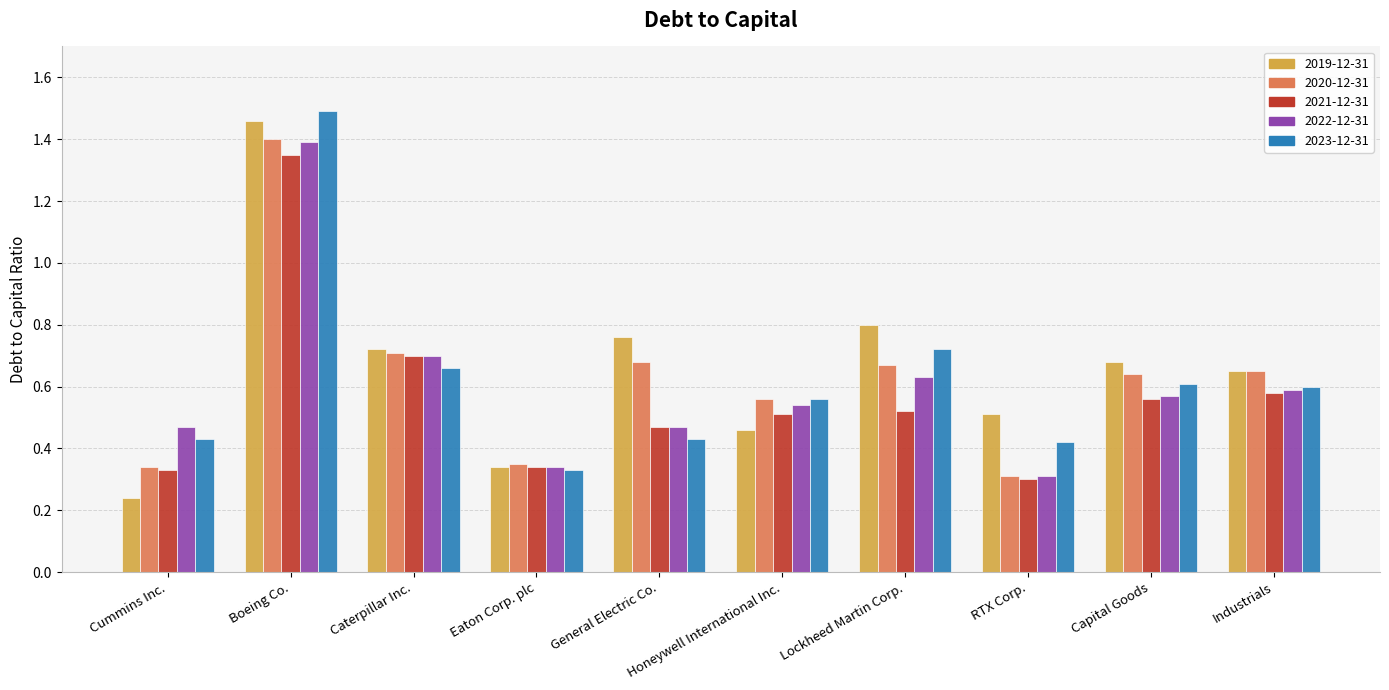

Is it true that 2020-12-31 equals 0.3 at Industrials?

False